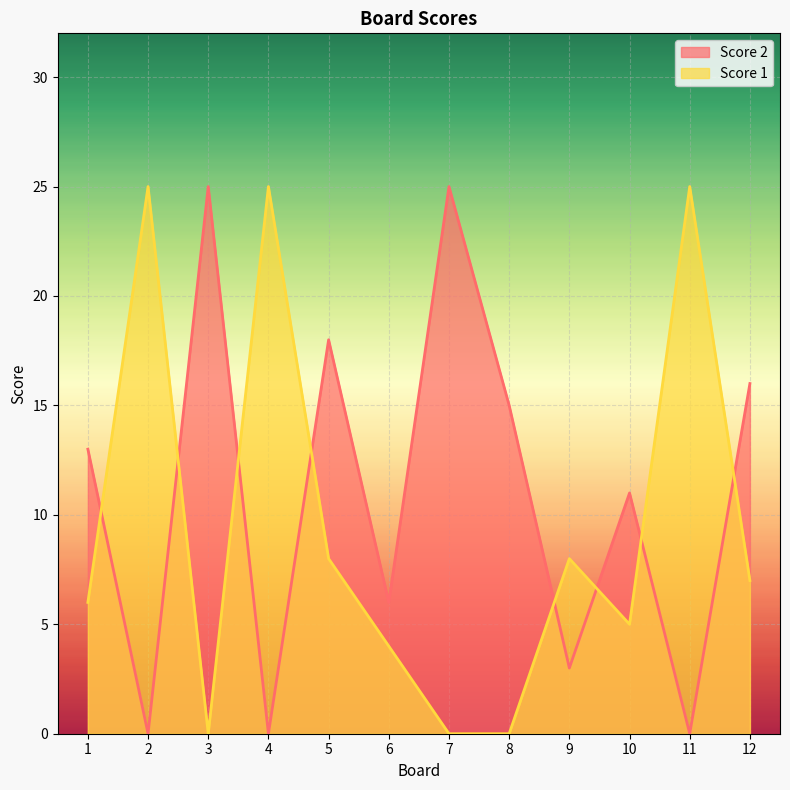

At which label does Score 2 first exceed 13?

3